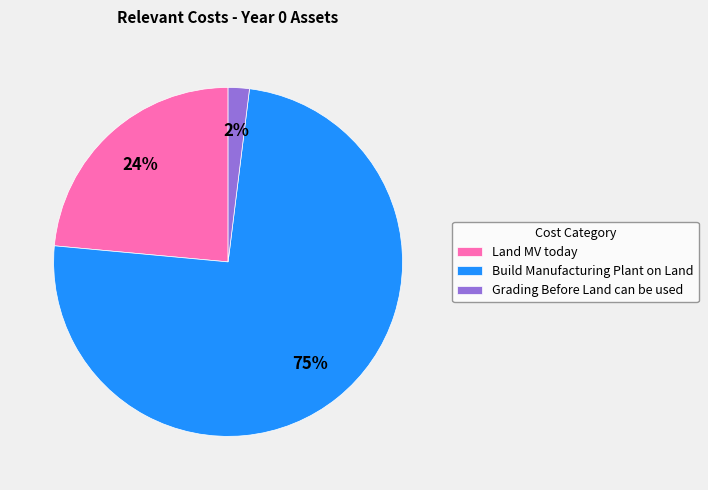

How many slices are in this pie chart?

3